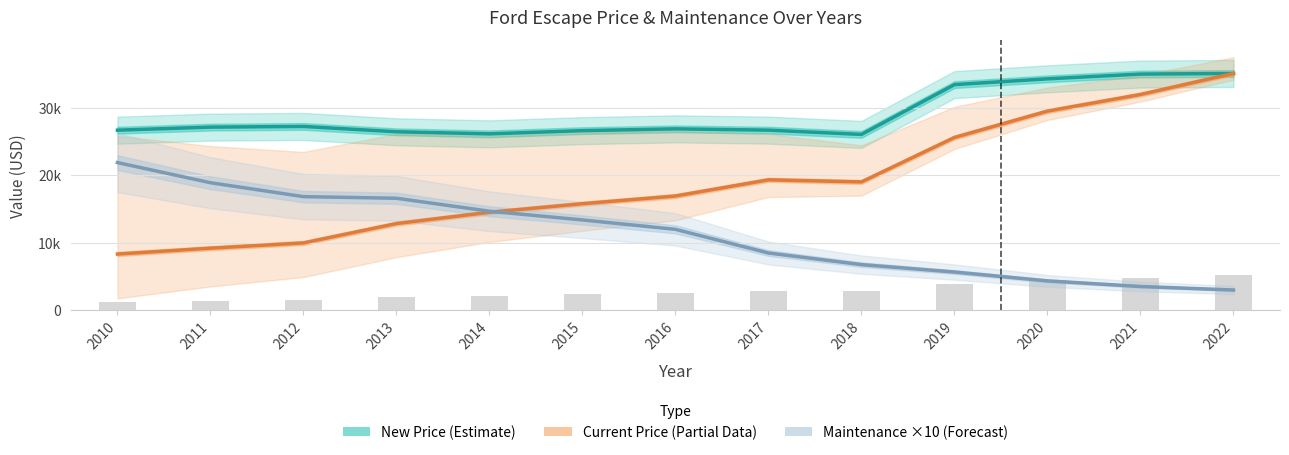

How many data points in Maintenance ×10 (Forecast) are above 11990?

6